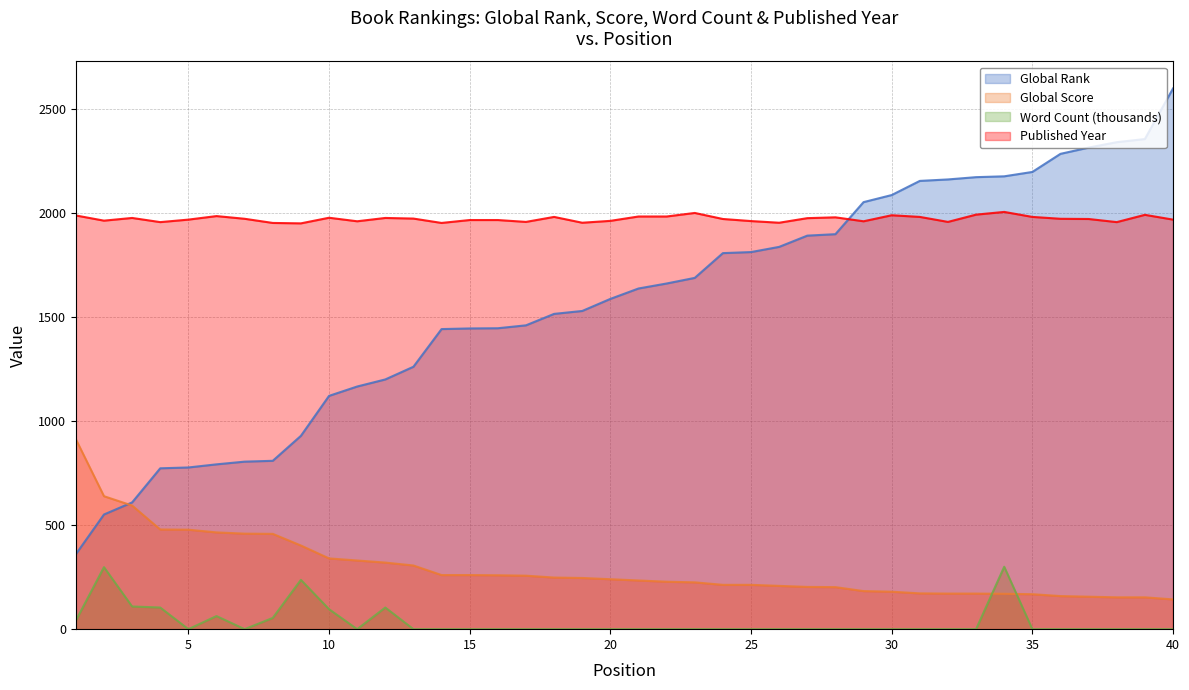

Where do Word Count (thousands) and Global Score first cross each other?

33 and 34